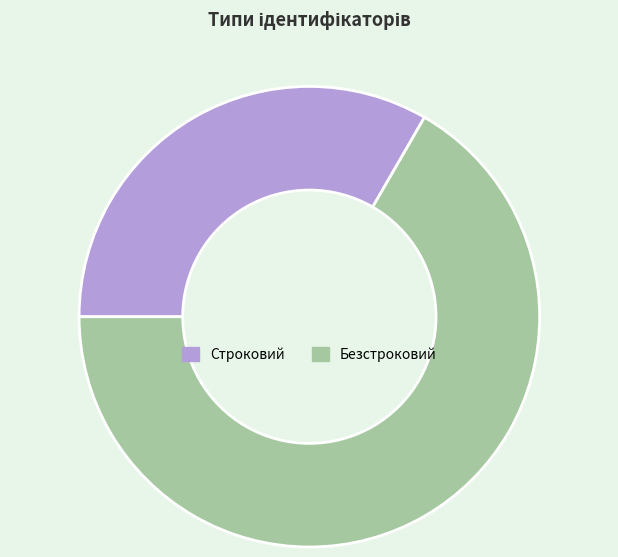

Count the number of slices in the pie.

2